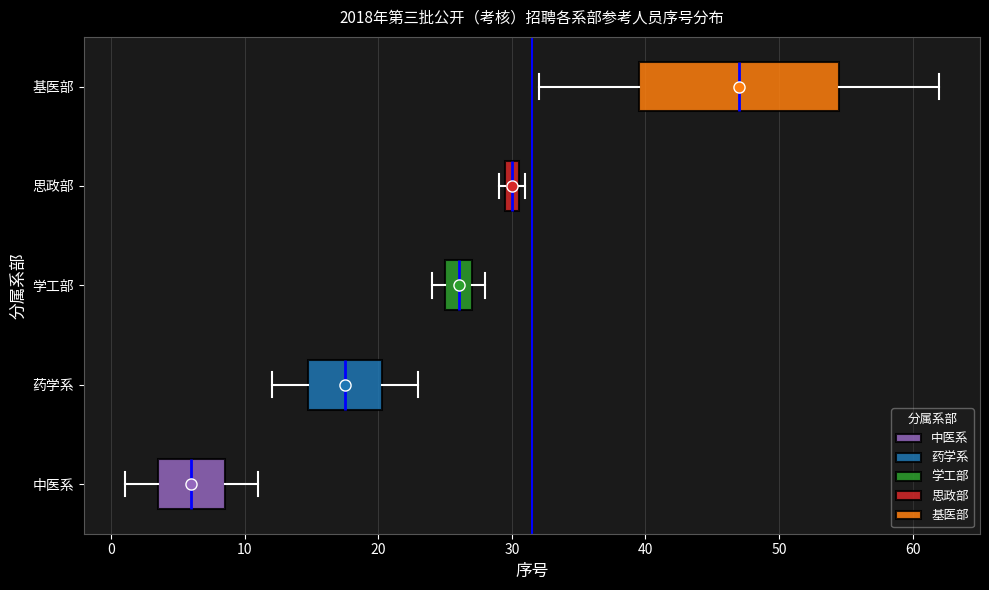

Which box is the widest, from its left edge to its right edge?

基医部